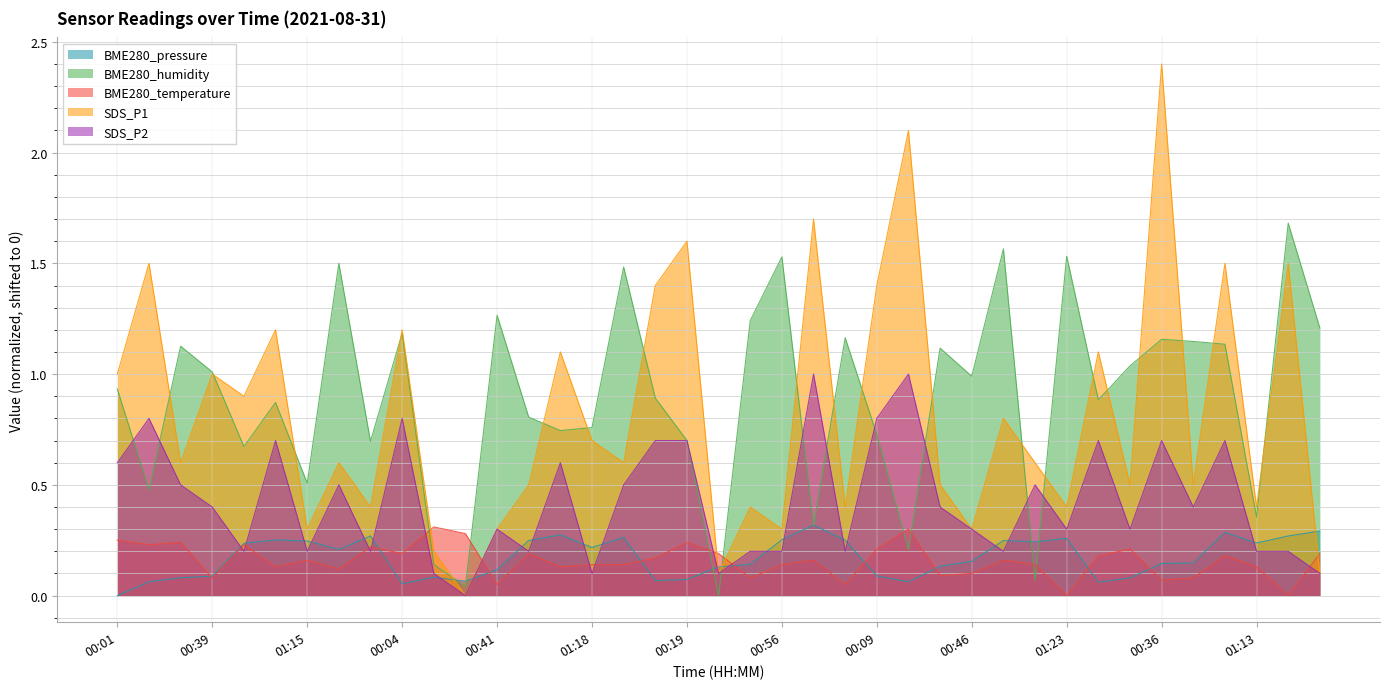

At which label does BME280_humidity reach its minimum?

00:32